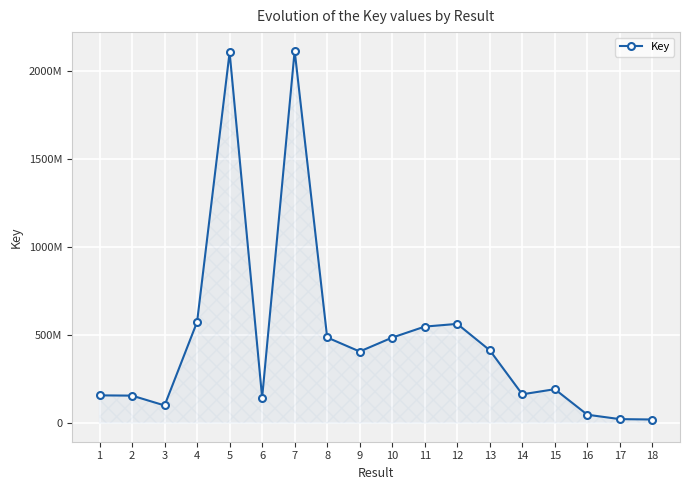

Is it true that the value at 7 is 2117627280?

True